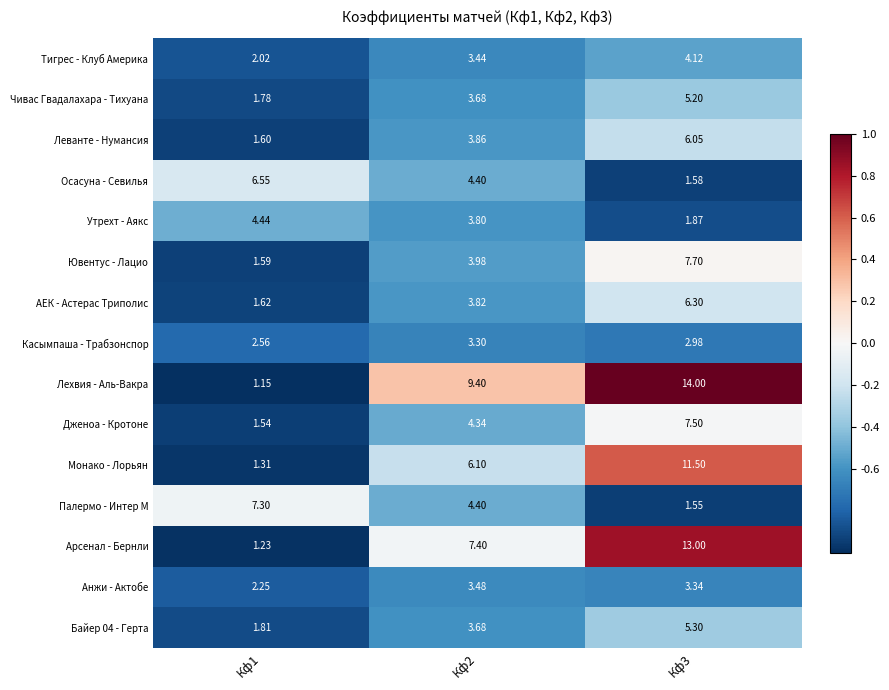

Between Кф1 and Кф2, which series saw the biggest shift?

Лехвия - Аль-Вакра